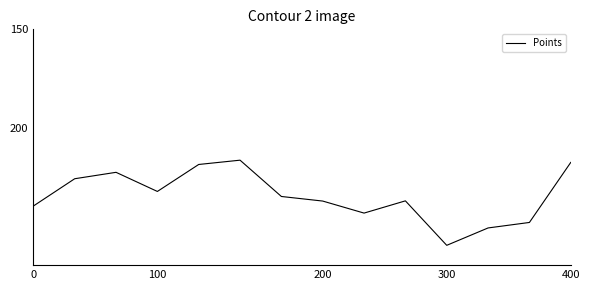

Does the chart display data point markers on the line(s)?

No